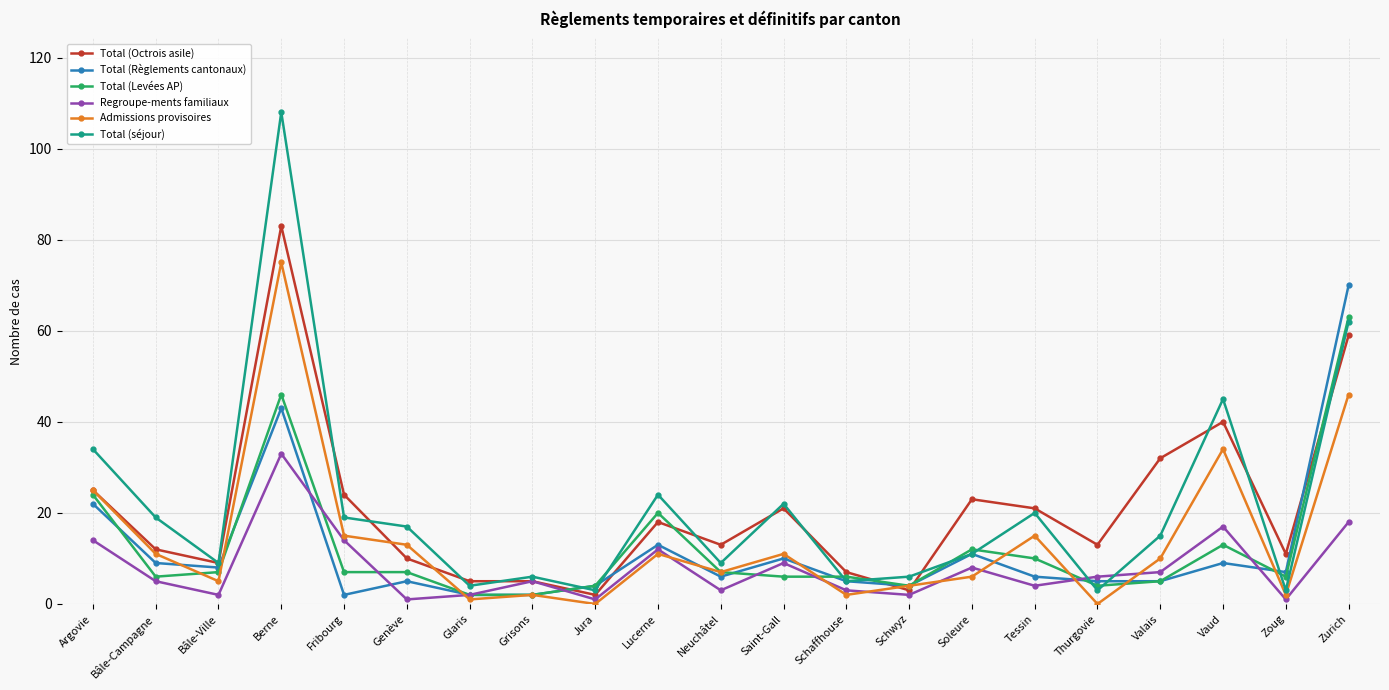

Is it true that Total (Octrois asile) equals 41 at Fribourg?

False